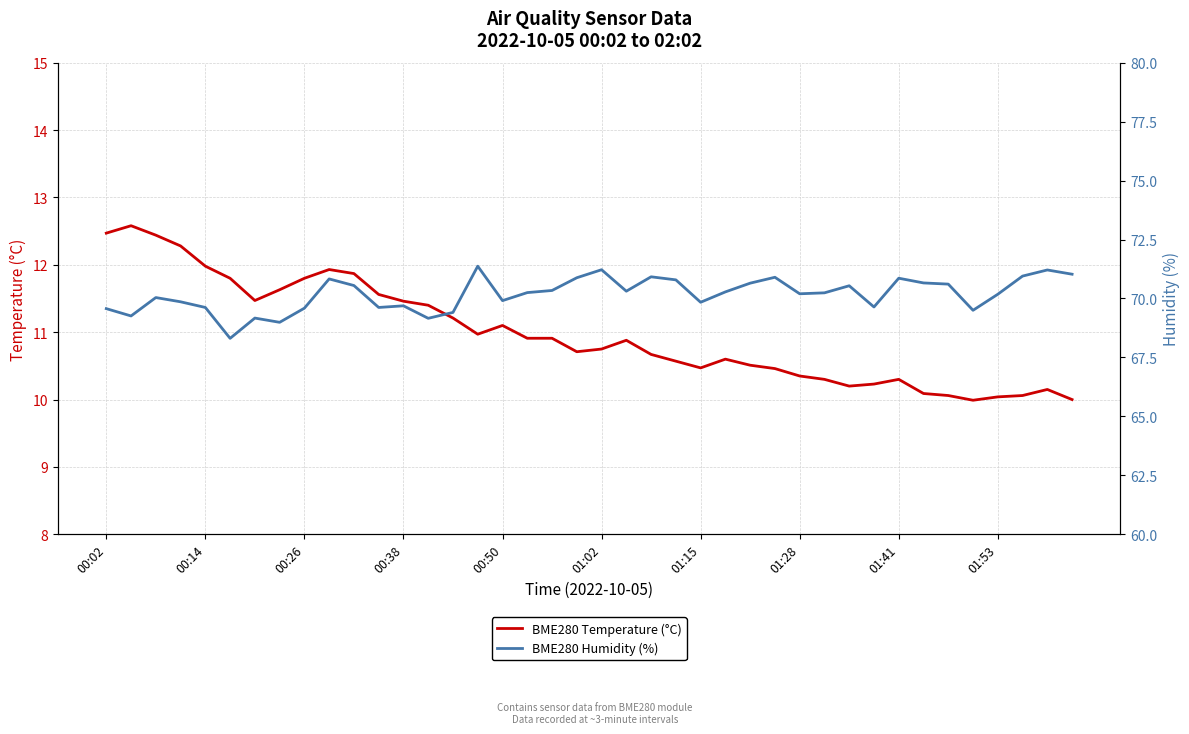

True or false: BME280 Temperature (°C) and BME280 Humidity (%) intersect in this chart.

False